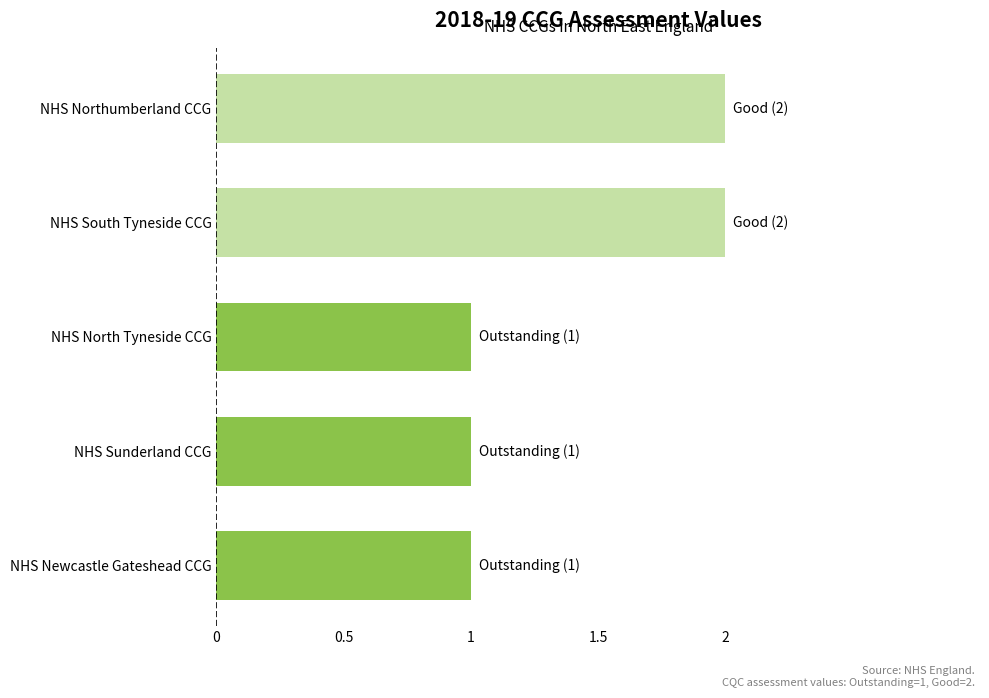

Does the chart contain any negative values?

No